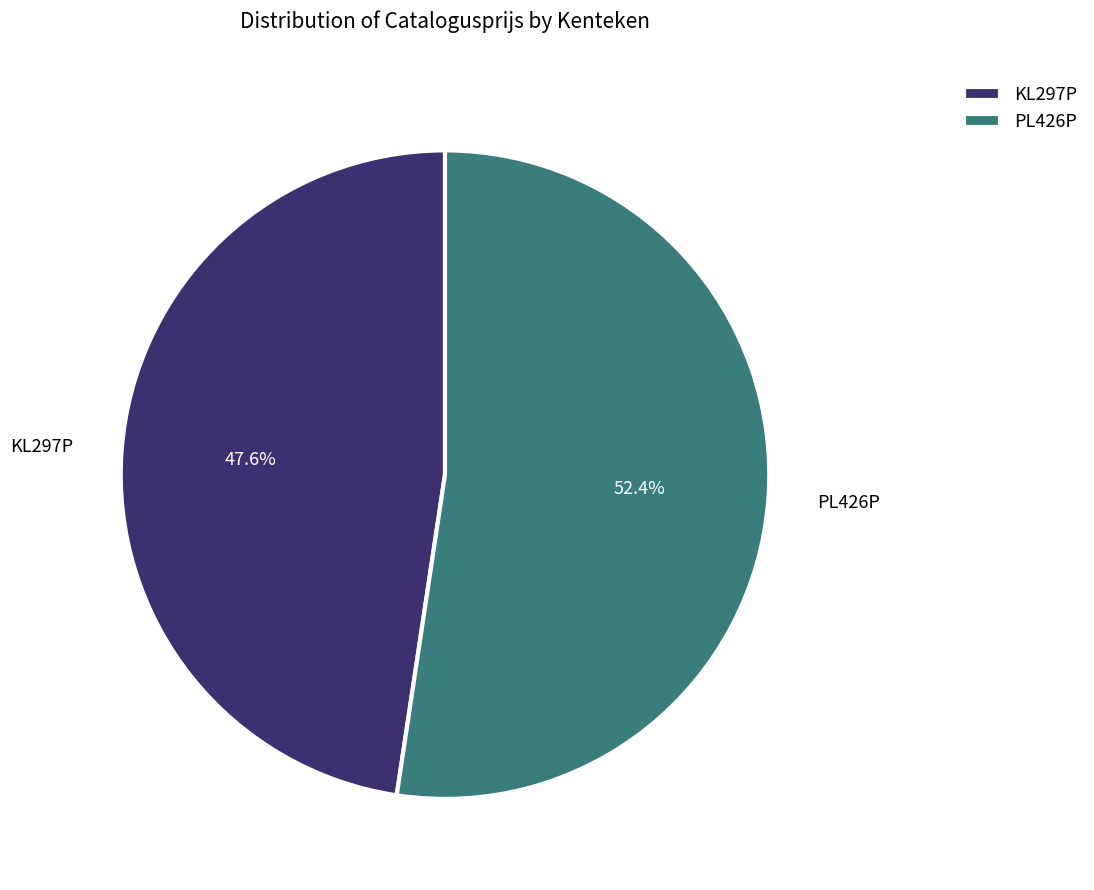

Which slice represents more than half of the pie?

PL426P